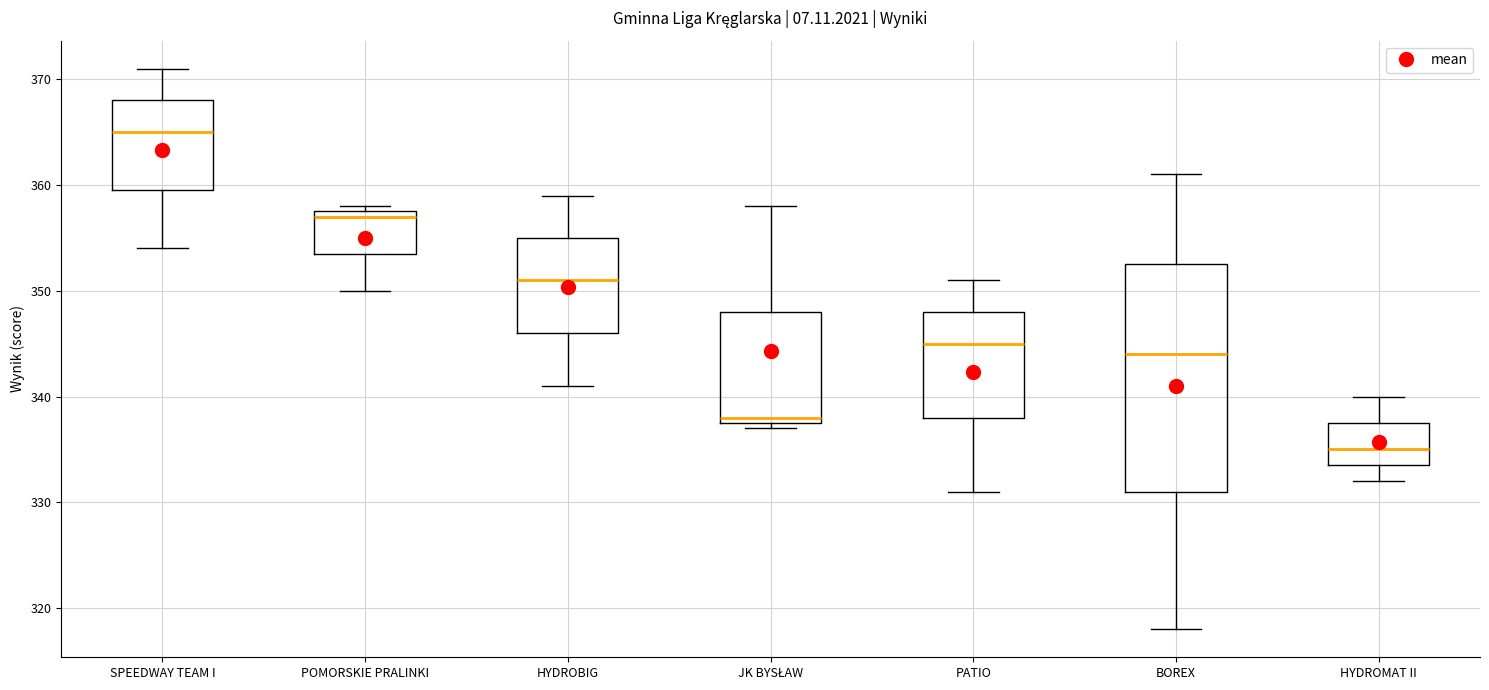

Where does the lower whisker of the box for BOREX end on the y-axis? The values are not printed on the chart, so give them approximately, as read against the axis.

318